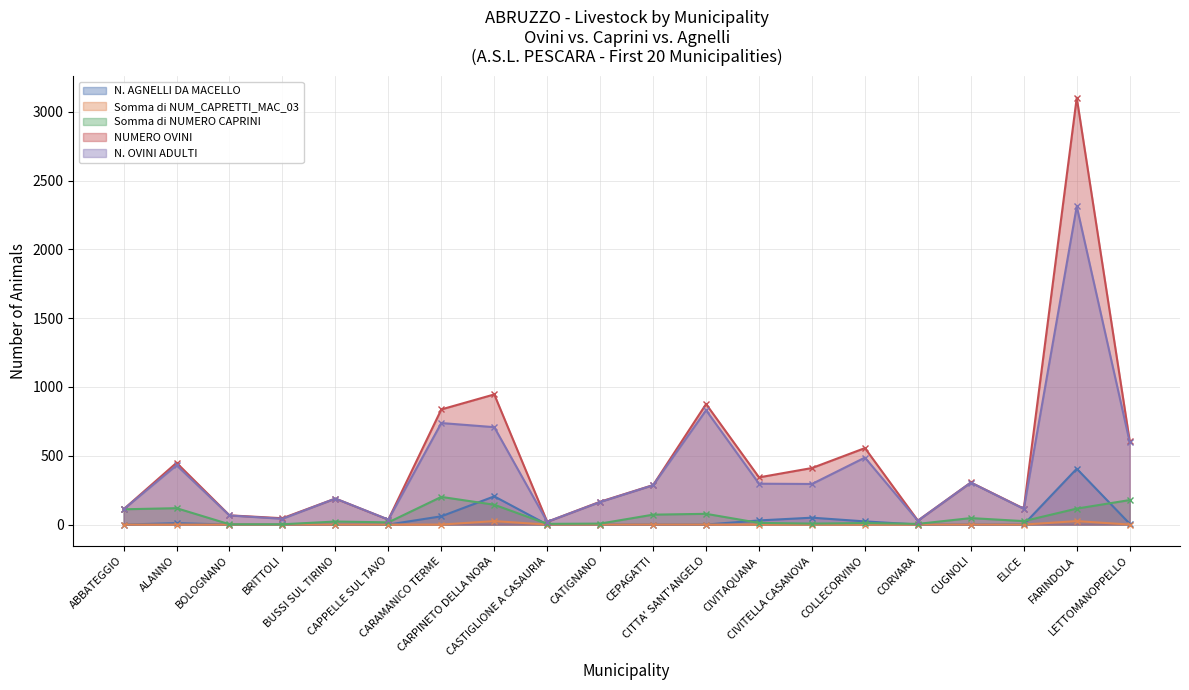

How many data points in N. OVINI ADULTI are above 295?

9